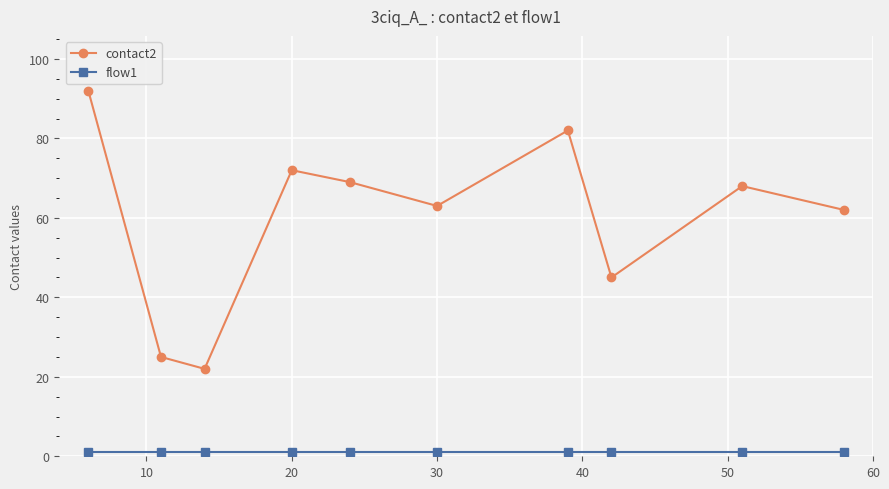

What is the greatest value displayed?

92